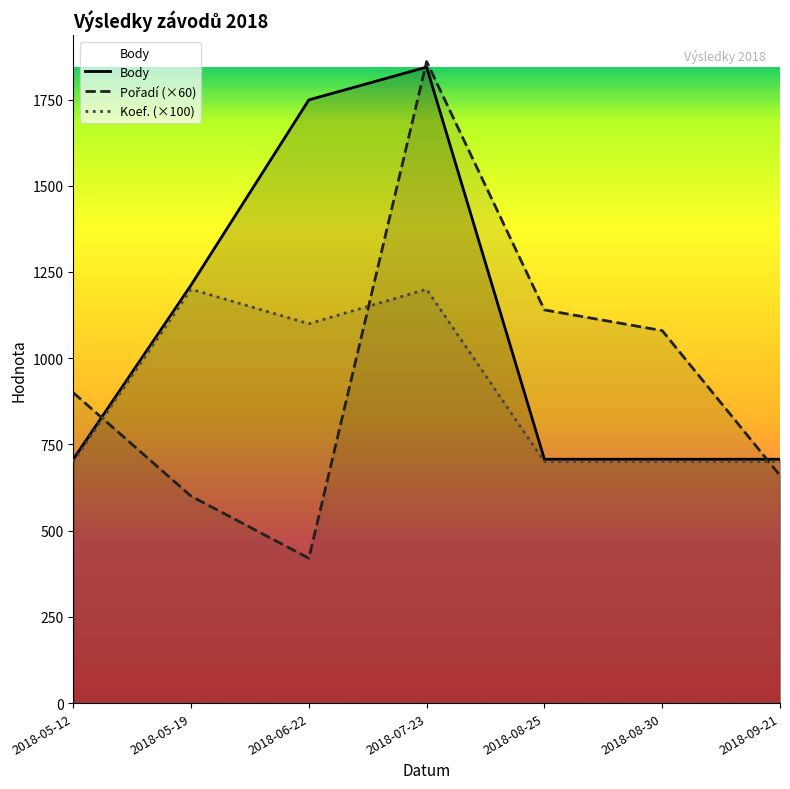

Rank the series by their maximum value, from lowest to highest.

Koef., Body, Pořadí